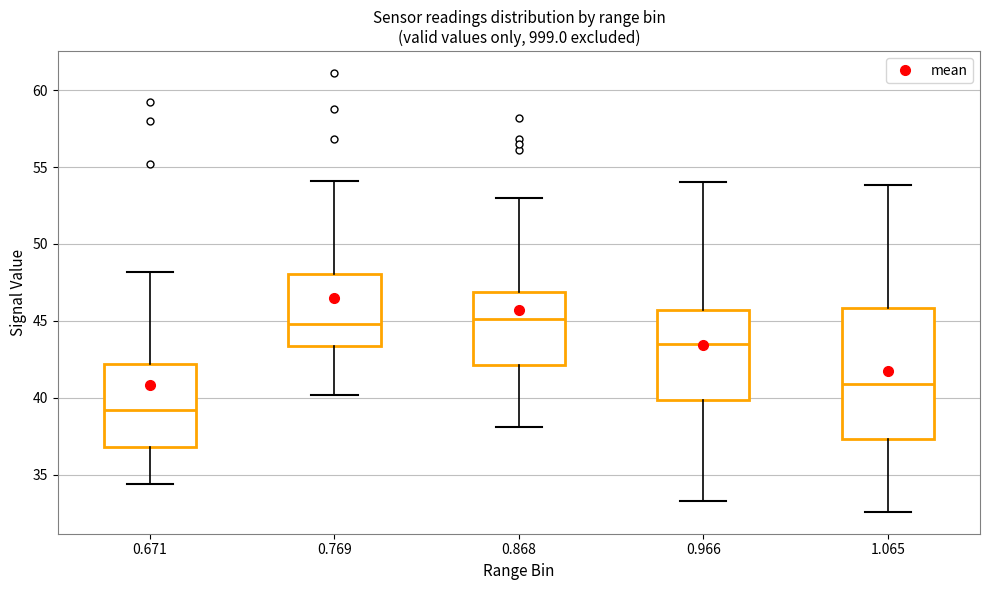

Comparing the boxes themselves (not the whiskers), which one is the tallest?

1.065